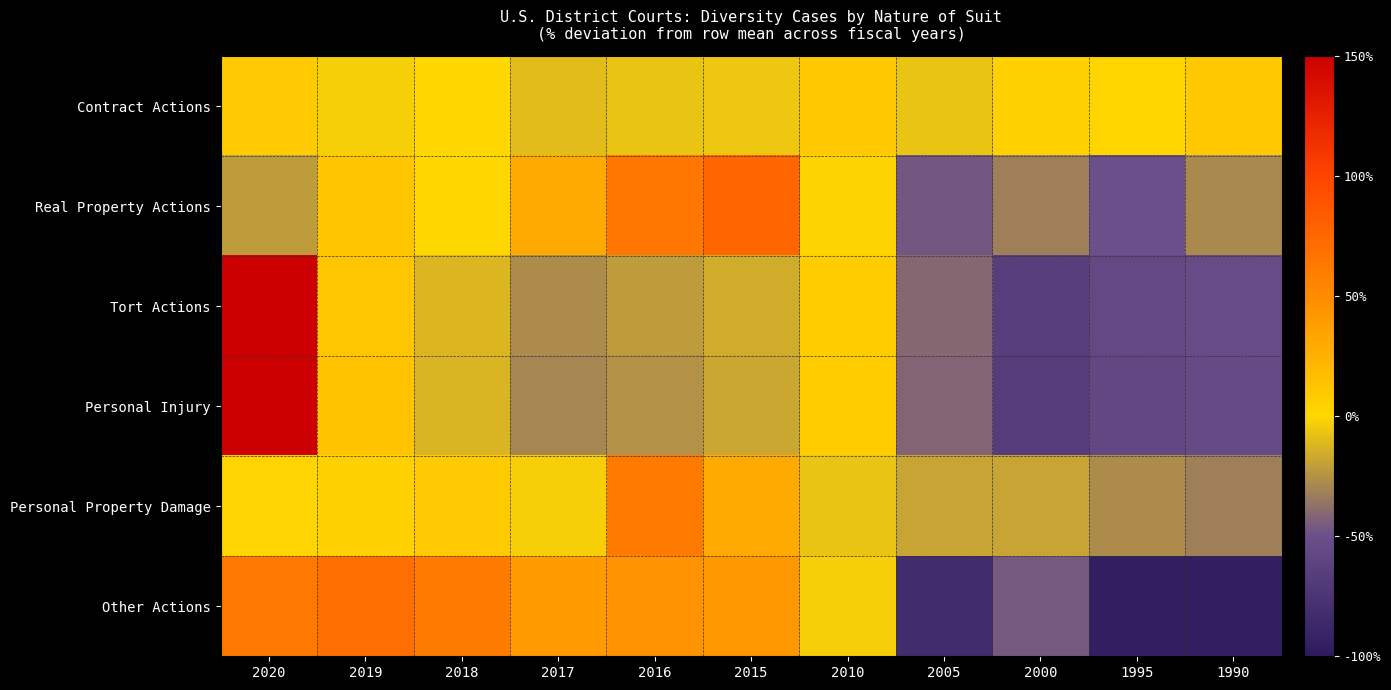

Count the number of data series in this chart.

6